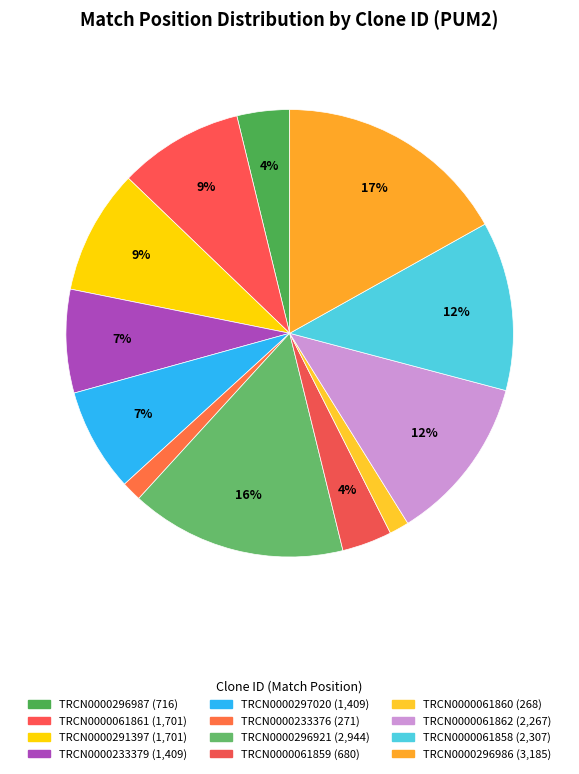

Approximately how many times larger is the value at TRCN0000061861 compared to TRCN0000297020?

1.2